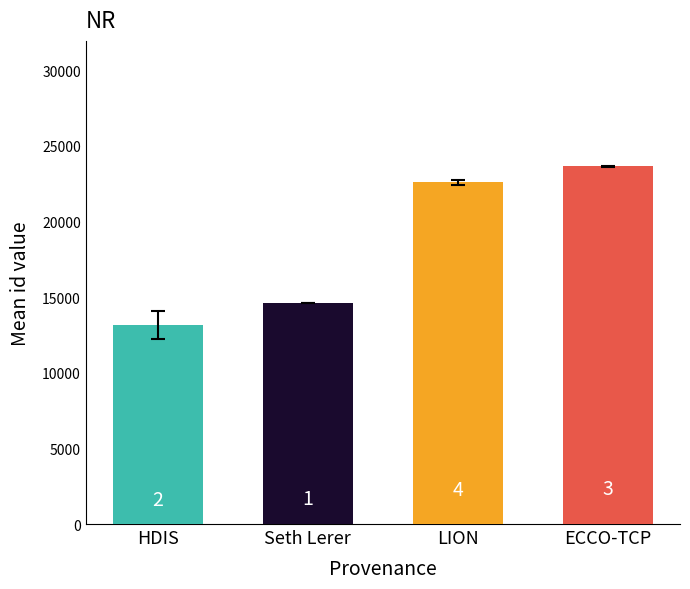

How many bars are there in total?

4